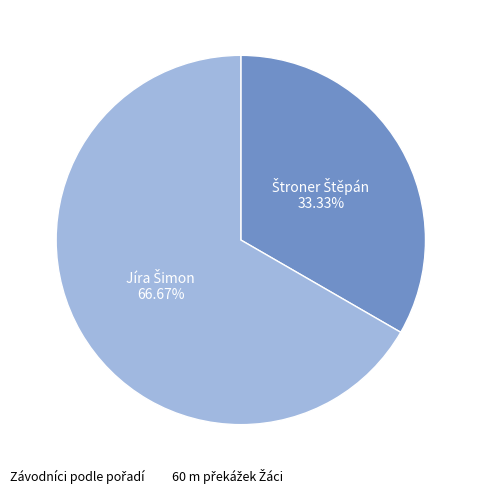

Is there a majority slice in this chart?

Yes